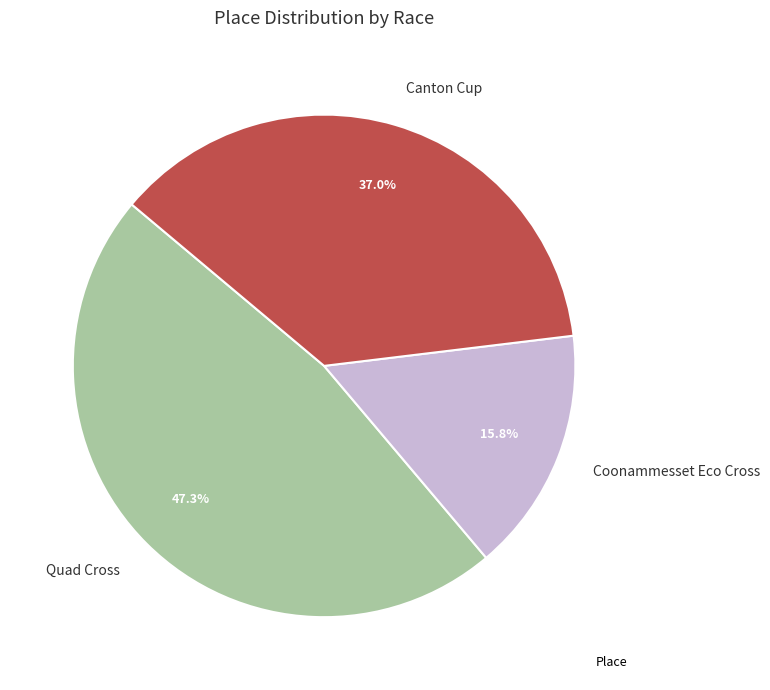

True or false: Coonammesset Eco Cross accounts for 16% of the total.

True